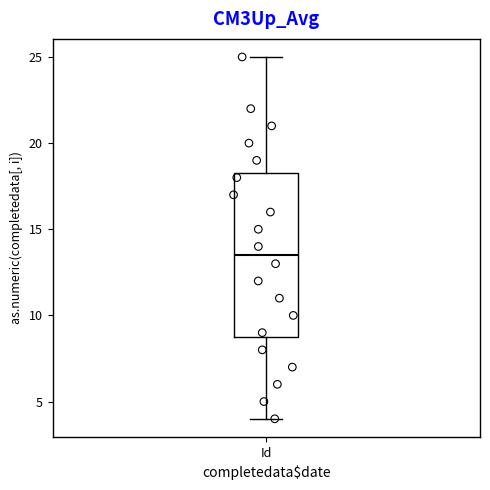

Where does the lower whisker of the box for Id end on the y-axis? The values are not printed on the chart, so give them approximately, as read against the axis.

4.0